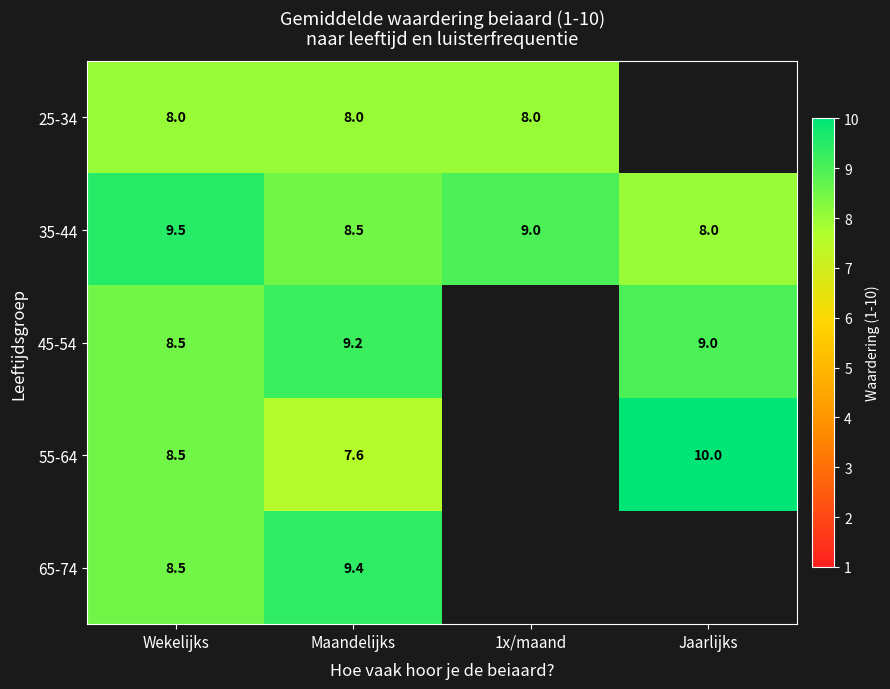

What is the minimum value shown in the chart?

7.6